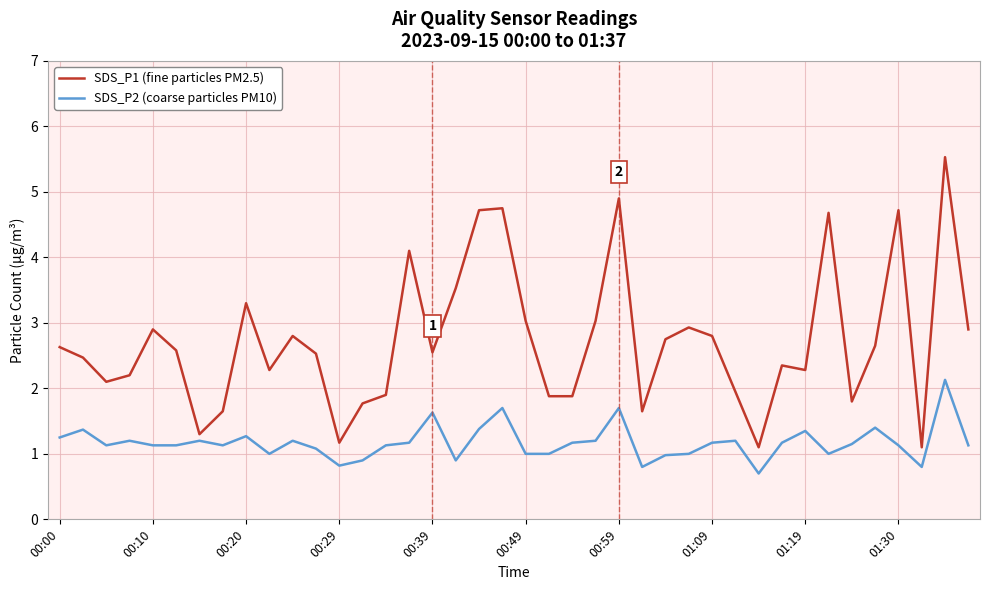

What is the difference between the second highest and second lowest values in the SDS_P1 (fine particles PM2.5) series?

3.8